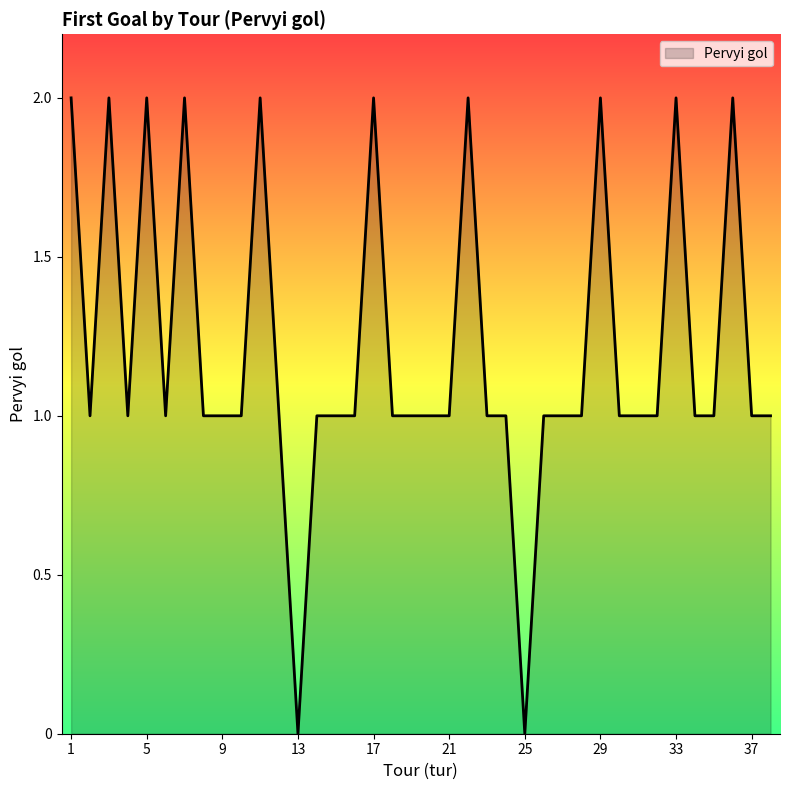

What is the sum of all values?

46